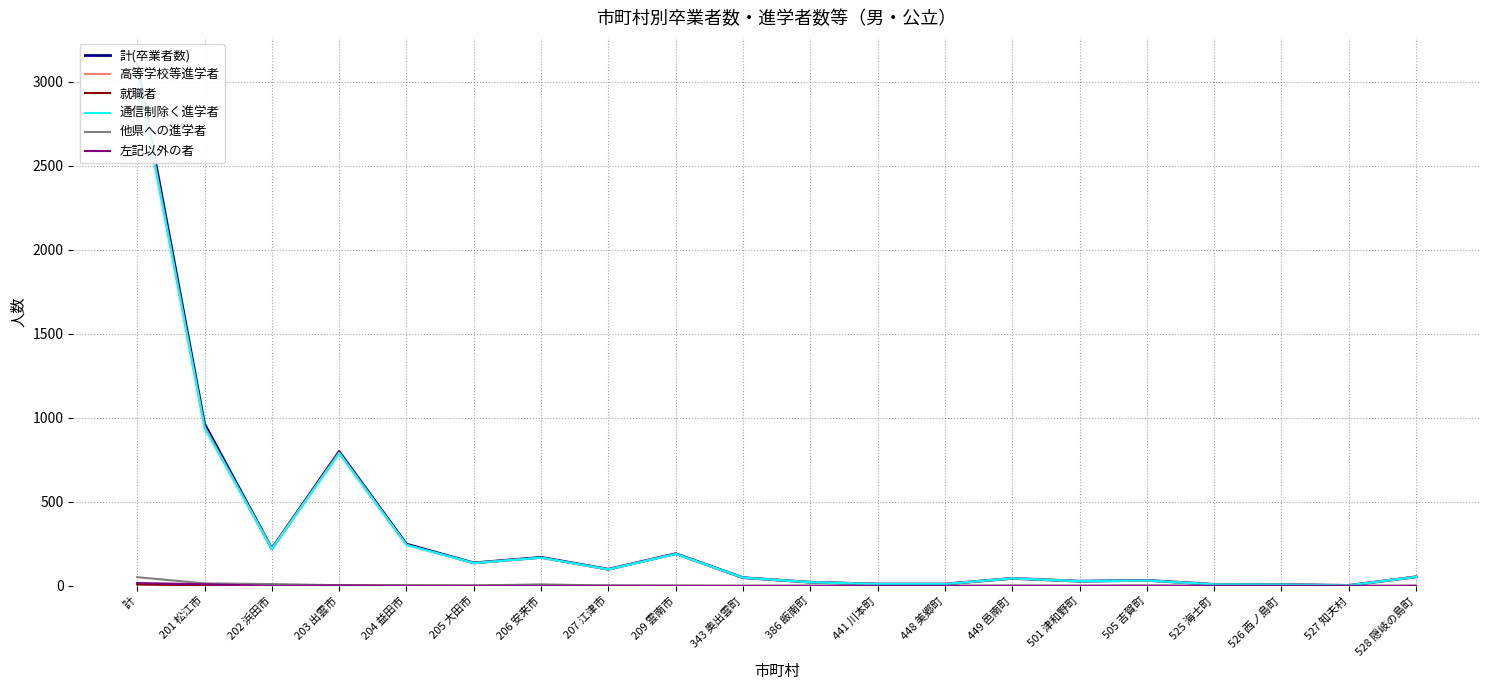

How many positive values does the 就職者 series have?

4